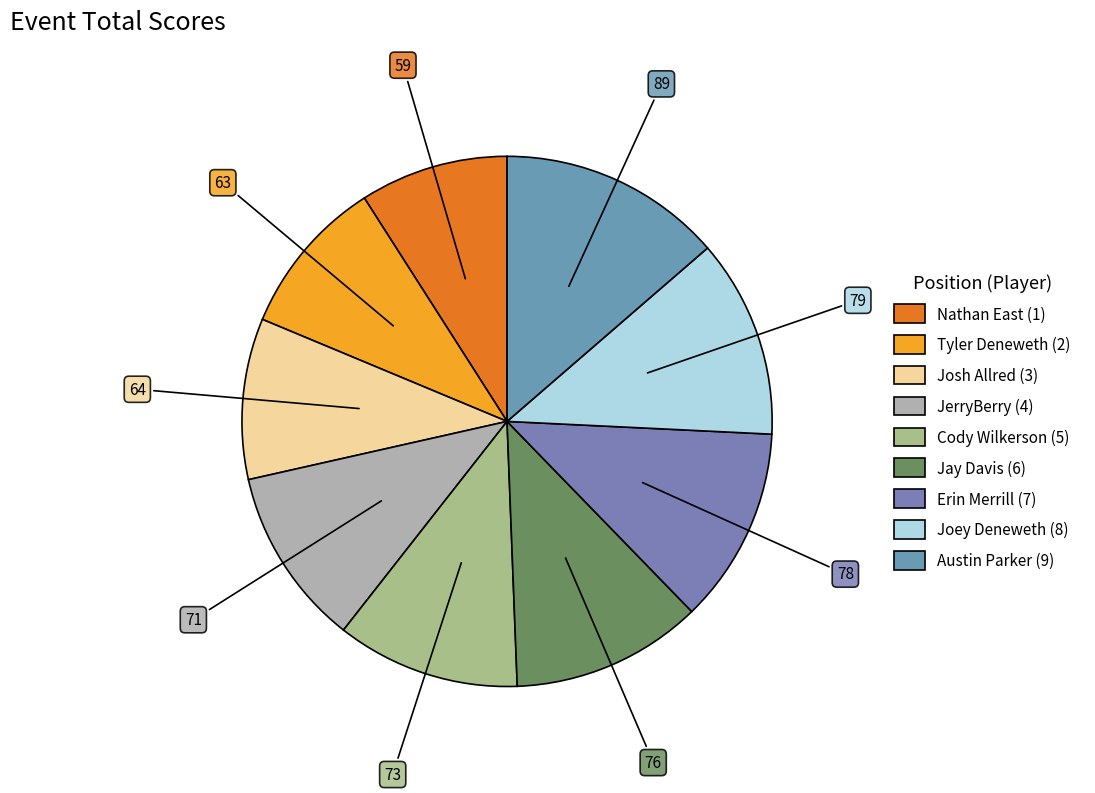

Is there any slice that represents more than half of the pie?

No